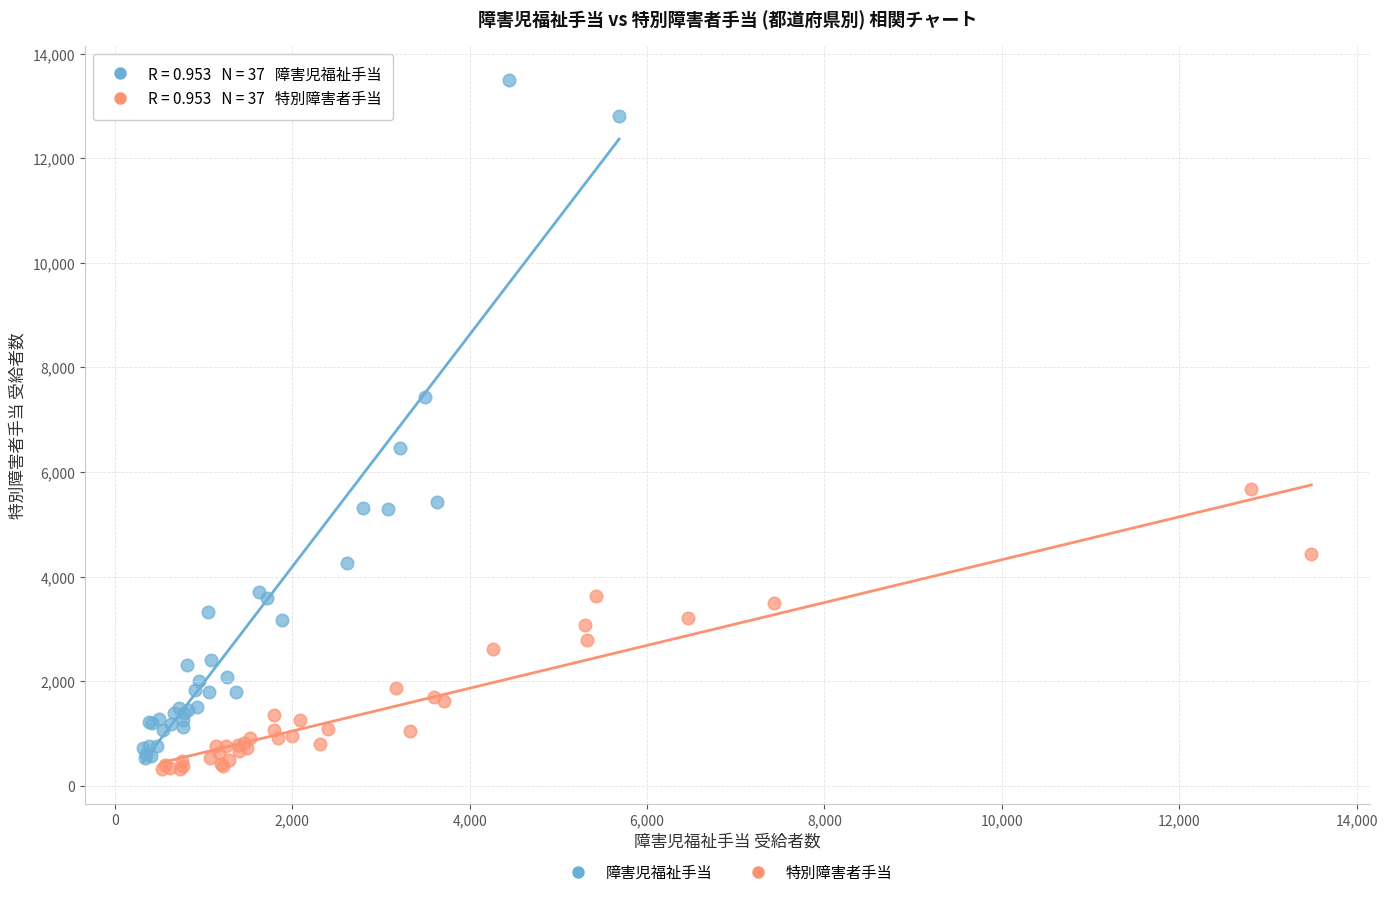

Which series reaches the maximum Y coordinate?

障害児福祉手当